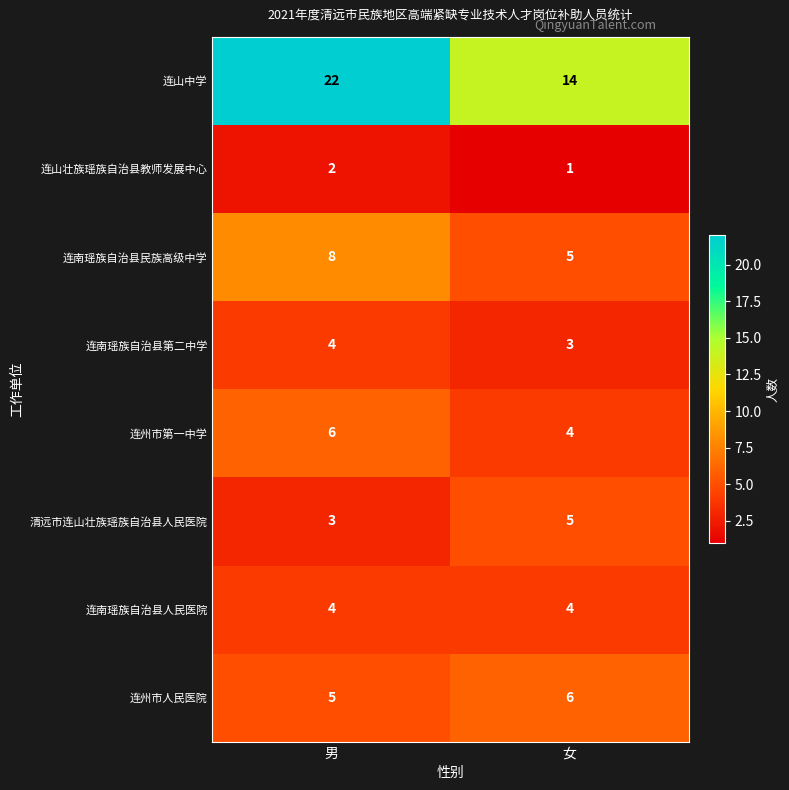

At how many categories does at least one series exceed 11?

2